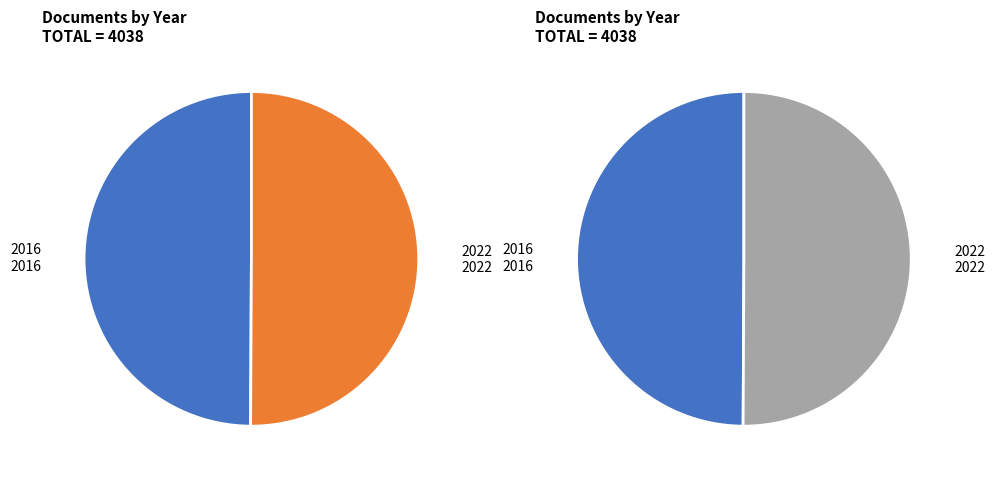

What percentage is the 2022 slice, to the nearest percent?

50%